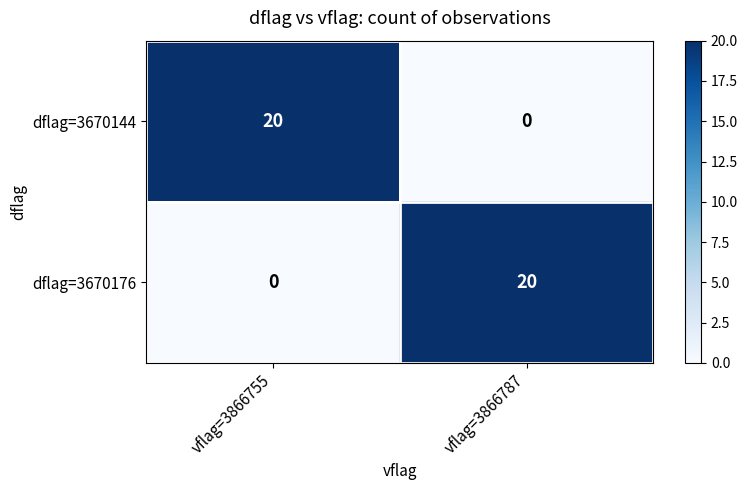

Rank the categories by dflag=3670144 value from highest to lowest.

vflag=3866755, vflag=3866787